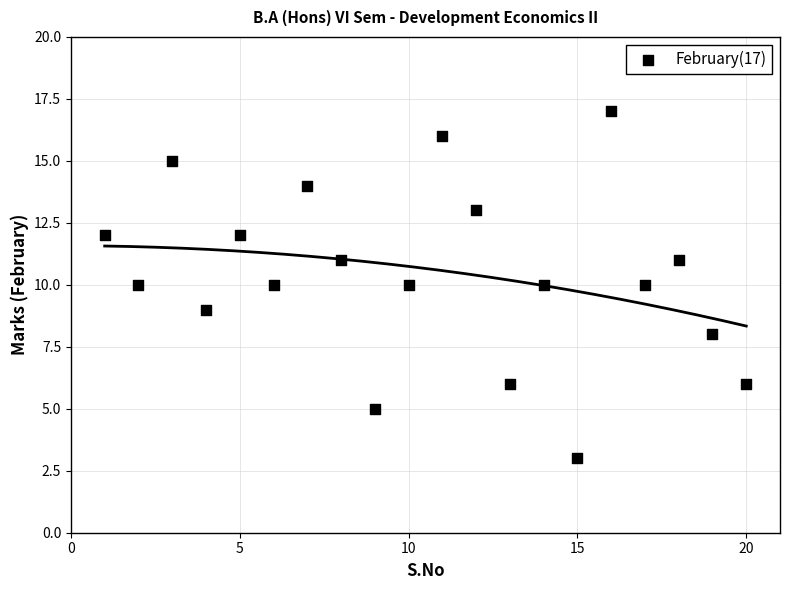

What is the range of X values (max minus min)?

19